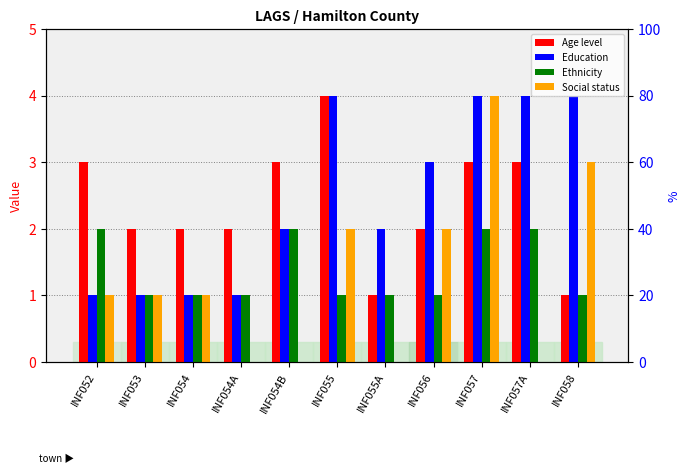

Which category has the lowest value in the Age level series?

INF055A